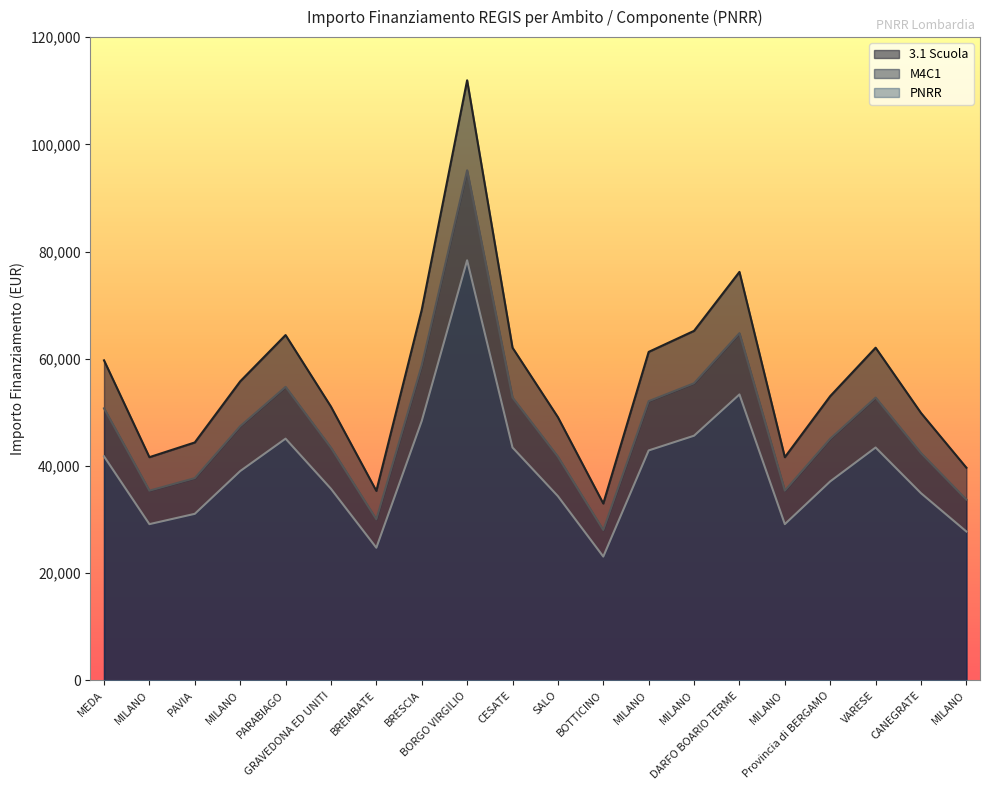

Reading right to left, transcribe all the data shown in this chart.

3.1 Scuola: MILANO=27771.2	CANEGRATE=34920.3	VARESE=43444.1	Provincia di BERGAMO=37120.0	MILANO=29146.0	DARFO BOARIO TERME=53342.8	MILANO=45643.8	MILANO=42894.2	BOTTICINO=23096.9	SALO=34370.3	CESATE=43444.1	BORGO VIRGILIO=78364.4	BRESCIA=48393.4	BREMBATE=24746.6	GRAVEDONA ED UNITI=35745.1	PARABIAGO=45093.9	MILANO=39044.7	PAVIA=31070.8	MILANO=29146.0	MEDA=41794.3
M4C1: MILANO=39673.2	CANEGRATE=49886.1	VARESE=62063.0	Provincia di BERGAMO=53028.5	MILANO=41637.2	DARFO BOARIO TERME=76203.9	MILANO=65205.4	MILANO=61277.4	BOTTICINO=32995.5	SALO=49100.5	CESATE=62063.0	BORGO VIRGILIO=111949.1	BRESCIA=69133.5	BREMBATE=35352.3	GRAVEDONA ED UNITI=51064.5	PARABIAGO=64419.8	MILANO=55778.1	PAVIA=44386.8	MILANO=41637.2	MEDA=59706.2
PNRR: MILANO=33722.2	CANEGRATE=42403.2	VARESE=52753.6	Provincia di BERGAMO=45074.2	MILANO=35391.6	DARFO BOARIO TERME=64773.3	MILANO=55424.6	MILANO=52085.8	BOTTICINO=28046.2	SALO=41735.4	CESATE=52753.6	BORGO VIRGILIO=95156.7	BRESCIA=58763.4	BREMBATE=30049.5	GRAVEDONA ED UNITI=43404.8	PARABIAGO=54756.9	MILANO=47411.4	PAVIA=37728.8	MILANO=35391.6	MEDA=50750.3